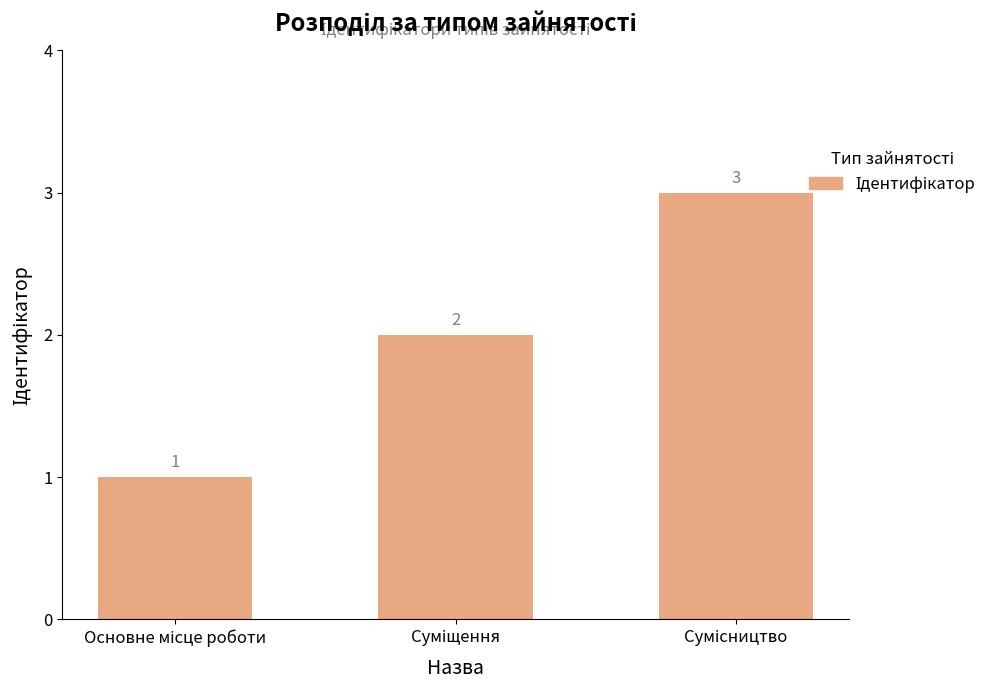

What is the sum of all values?

6